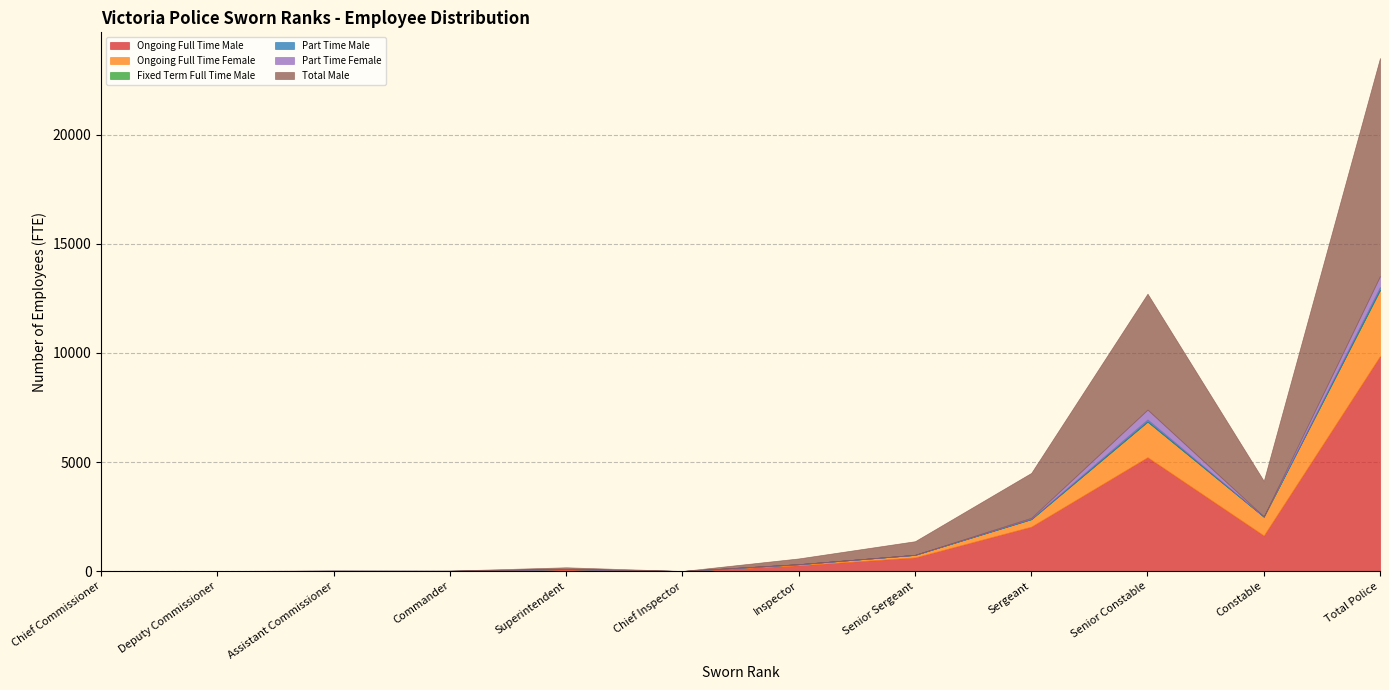

Reading right to left, what are all the values shown in this chart?

Ongoing Full Time Male: 9858.0	1628.0	5220.0	2035.0	623.0	263.0	1.0	80.0	8.0	0.0	0.0	0.0
Ongoing Full Time Female: 3026.6	865.0	1633.6	344.0	118.0	51.0	0.0	12.0	3.0	0.0	0.0	0.0
Fixed Term Full Time Male: 16.0	0.0	0.0	0.0	0.0	0.0	0.0	0.0	0.0	13.0	2.0	1.0
Part Time Male: 124.6	3.4	95.6	24.0	0.8	0.8	0.0	0.0	0.0	0.0	0.0	0.0
Part Time Female: 501.2	7.2	453.5	37.9	2.6	0.0	0.0	0.0	0.0	0.0	0.0	0.0
Total Male: 9998.6	1631.4	5315.6	2059.0	623.8	263.8	1.0	80.0	8.0	13.0	2.0	1.0